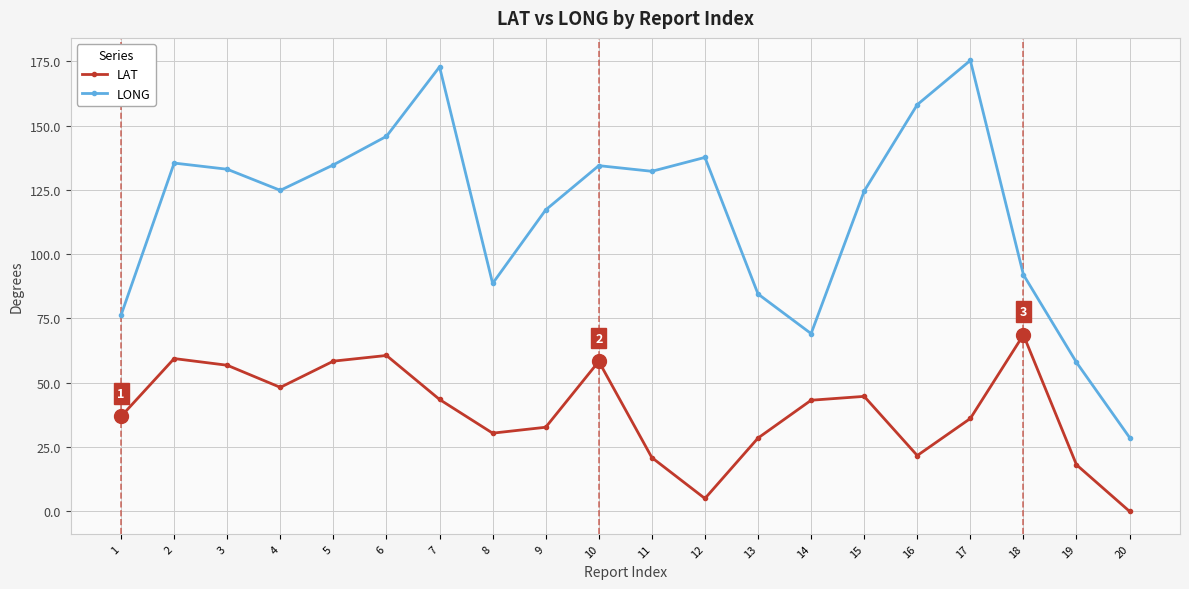

At which label does LONG reach its peak?

17